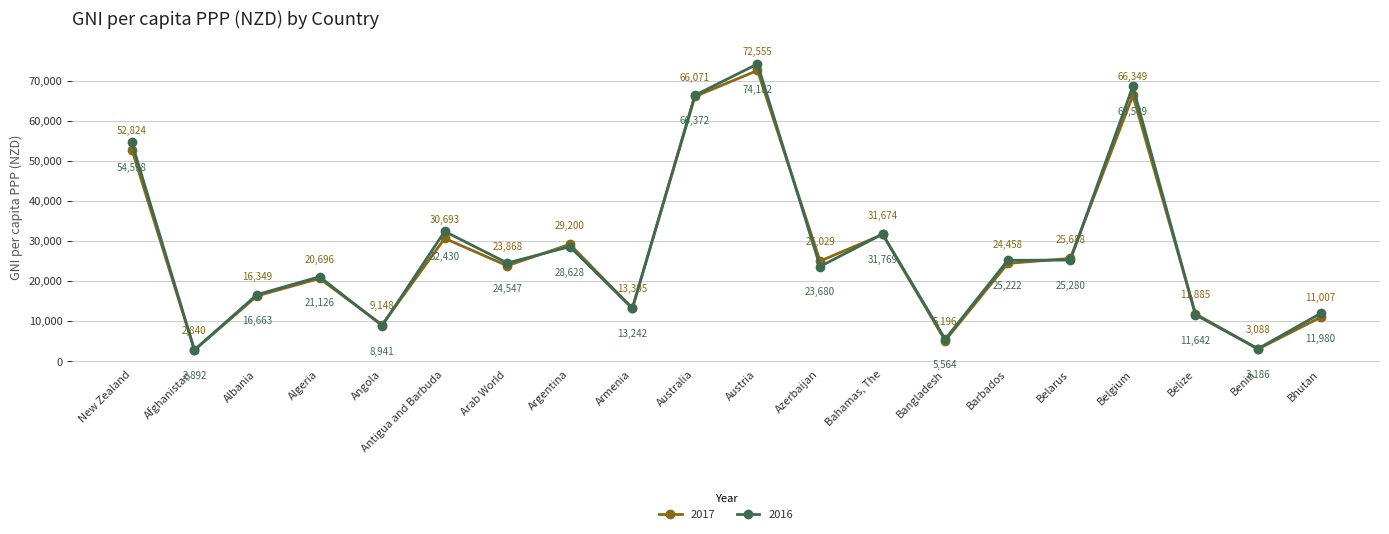

The 2016 series shows 2018.1 at Bangladesh. True or false?

False